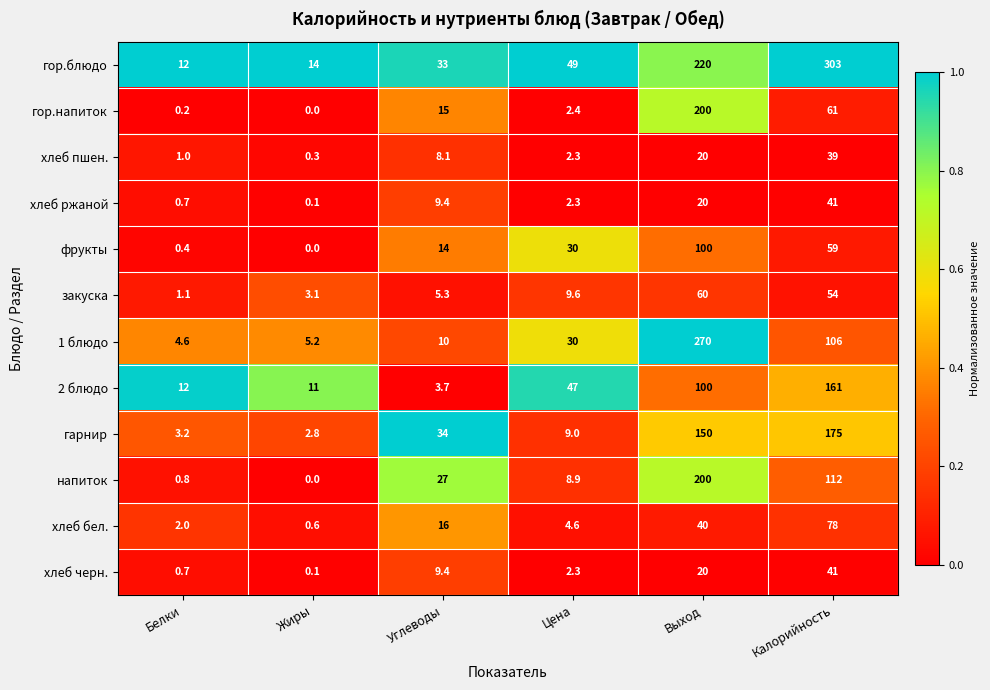

Between Цена and Калорийность, which series saw the biggest shift?

гор.блюдо